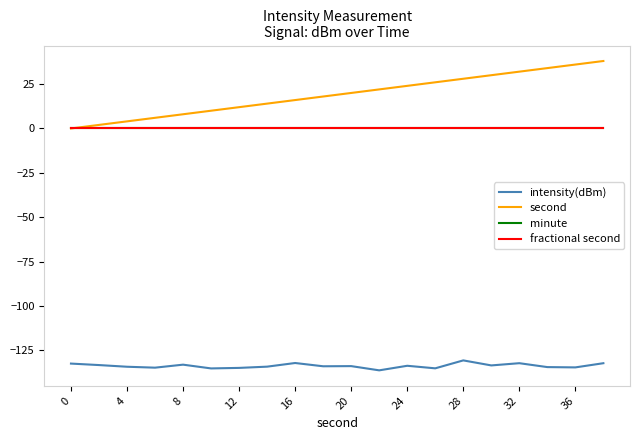

At which label is intensity(dBm) closest to -133?

8